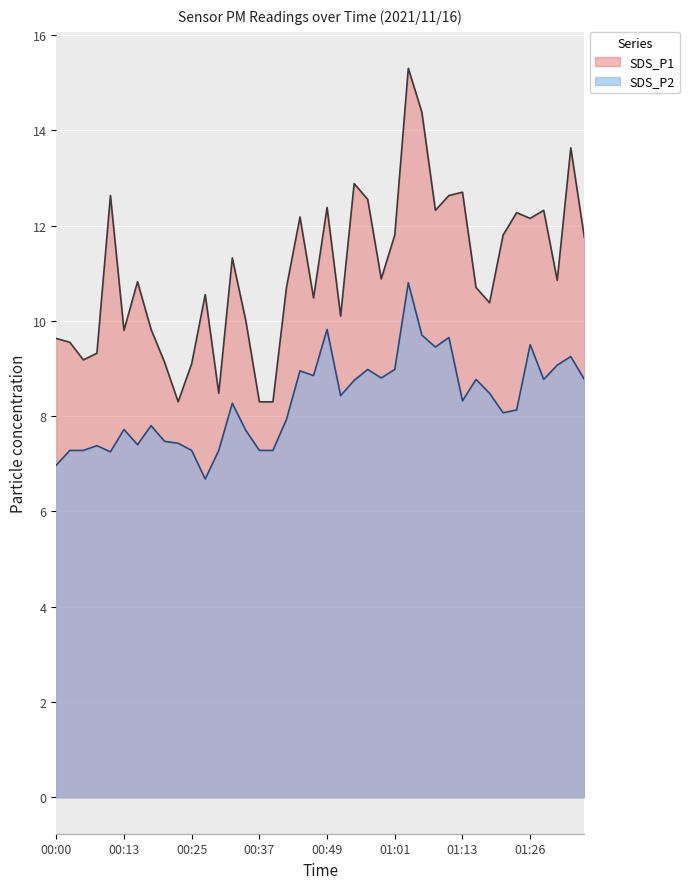

At 00:27, list the series in order from smallest to largest.

SDS_P2, SDS_P1